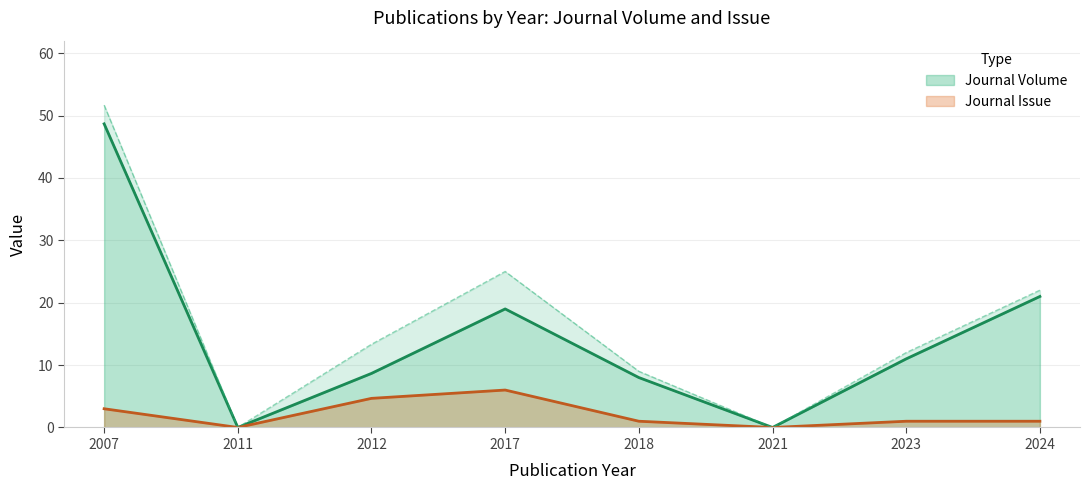

The Journal Volume series shows 18.3 at 2023. True or false?

False